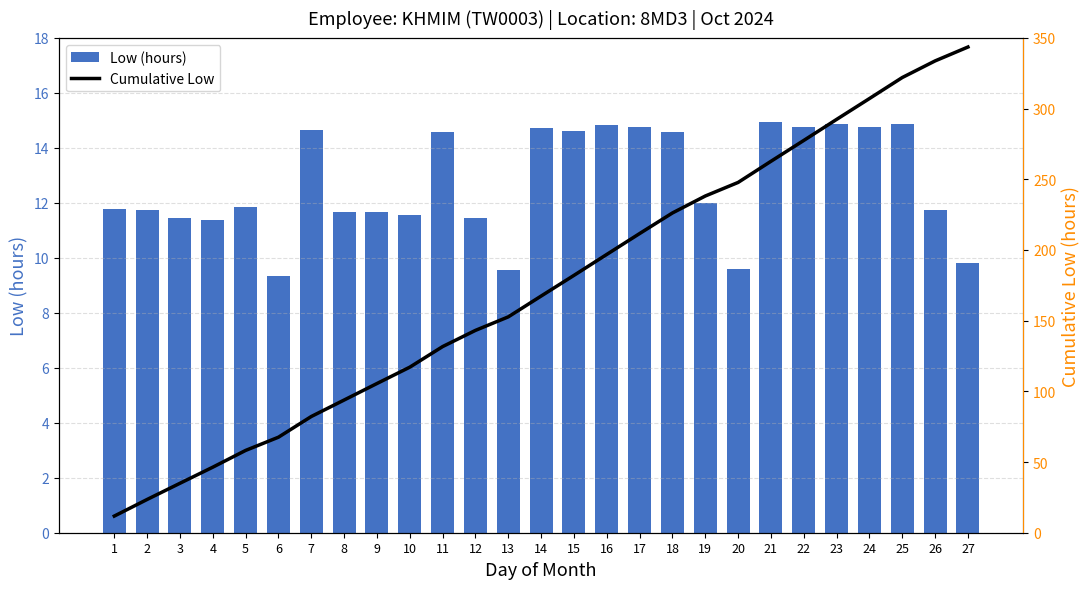

Which category has the lowest value in the Cumulative Low series?

1